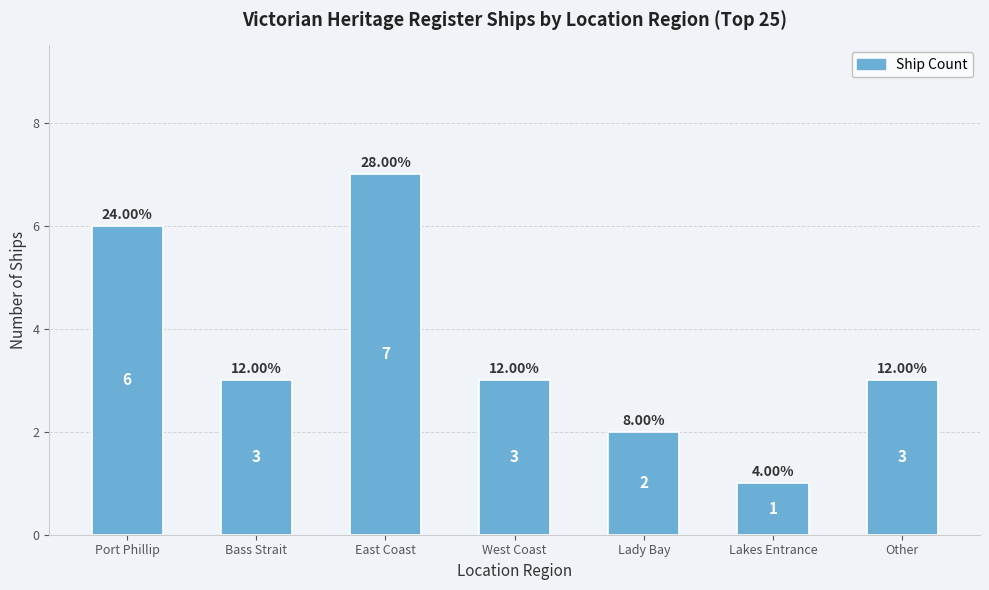

What is the change in value from East Coast to Lady Bay?

-5